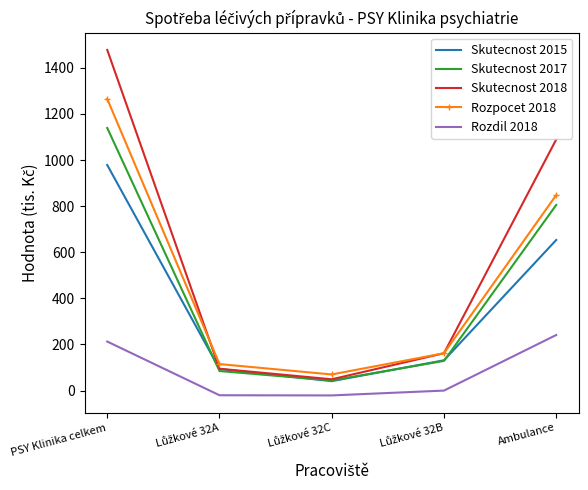

True or false: Rozdil 2018 and Skutecnost 2015 intersect in this chart.

False